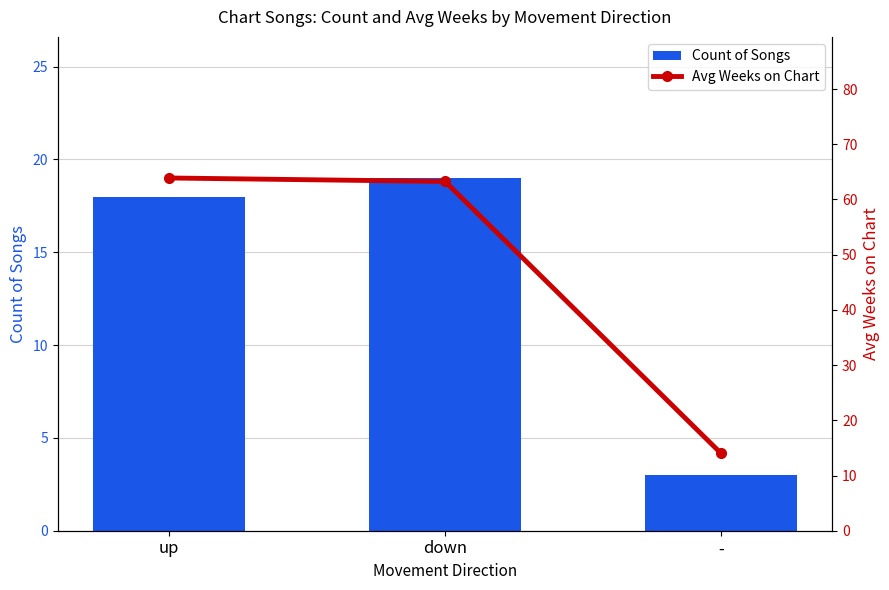

Which series has the largest total across all categories?

Avg Weeks on Chart